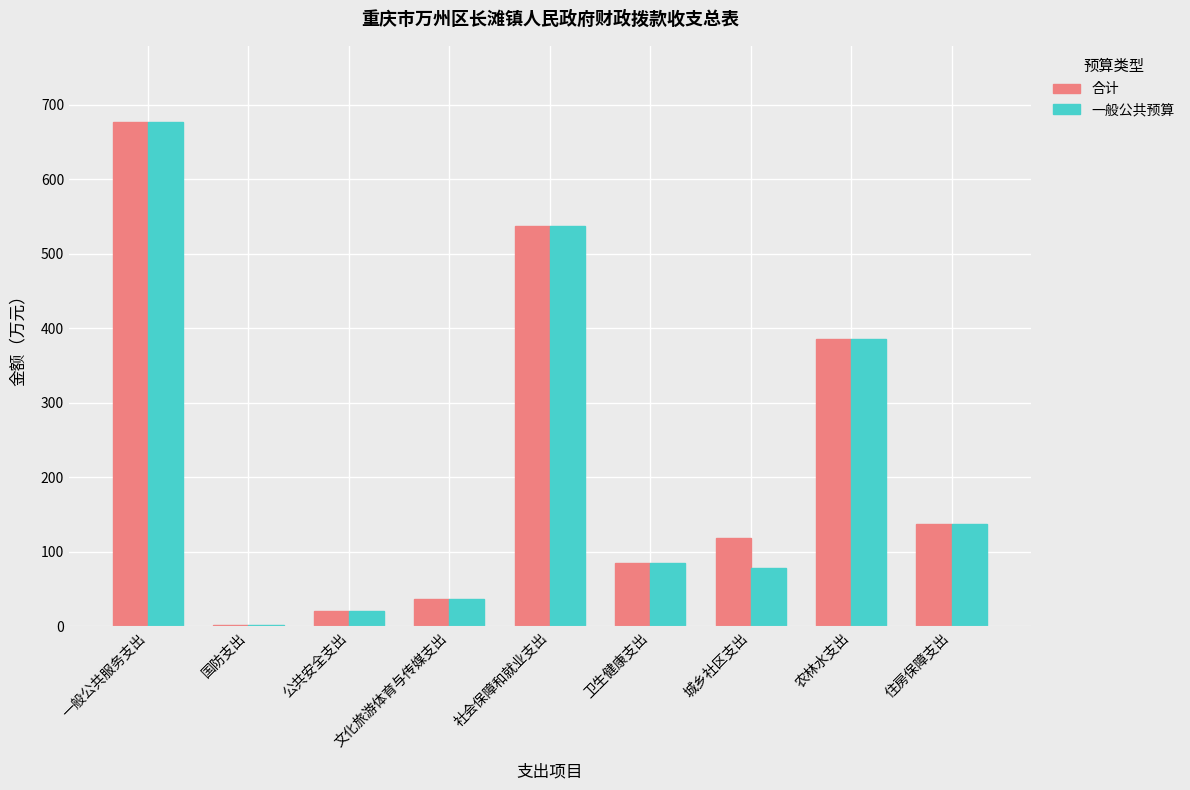

What is the sum of all 合计 values?

2000.7